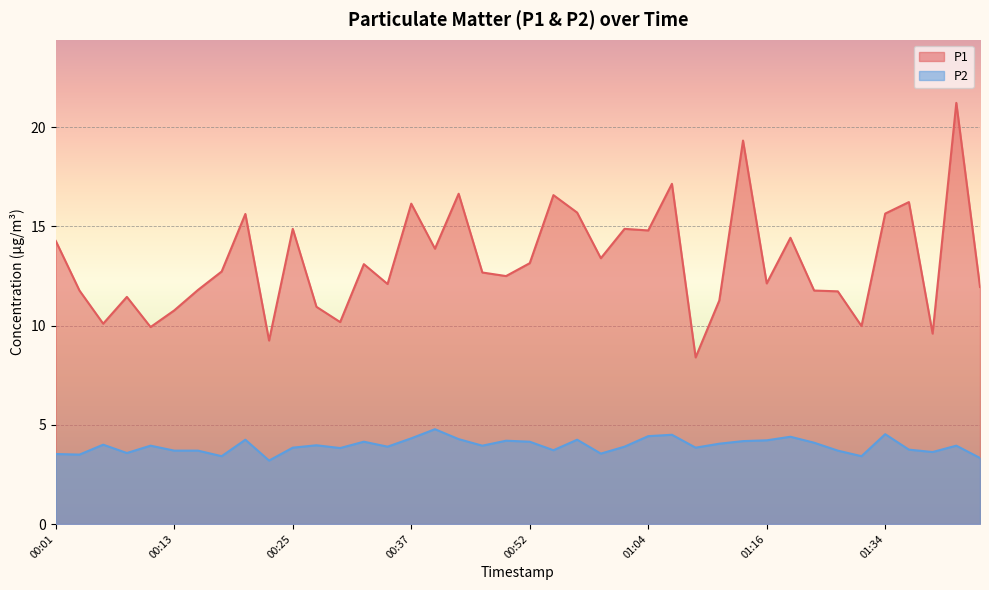

Is it true that P2 equals 3.5 at 00:03?

True